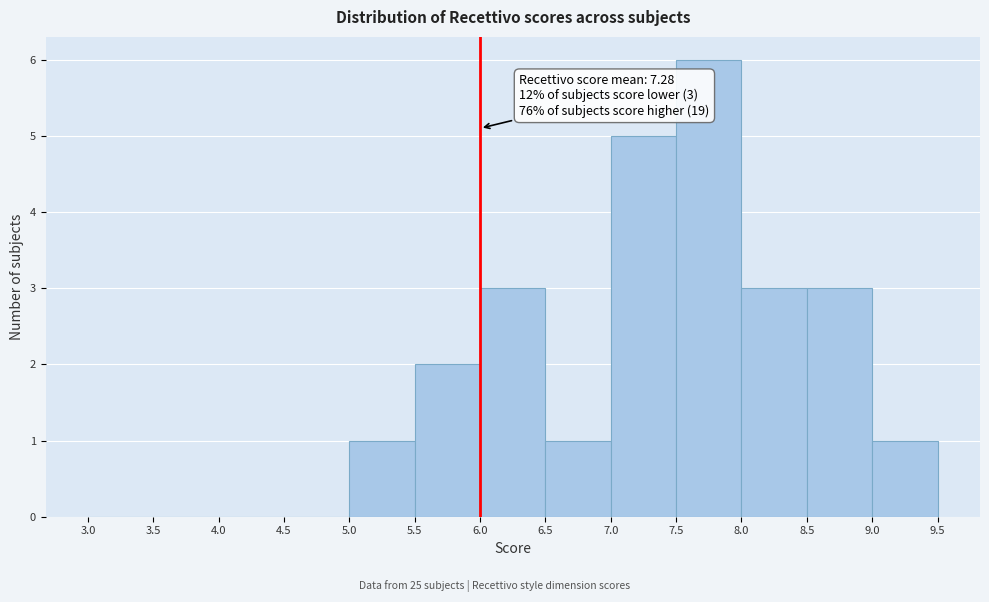

Over which range of the x-axis is the bar tallest?

7.5 to 8.0